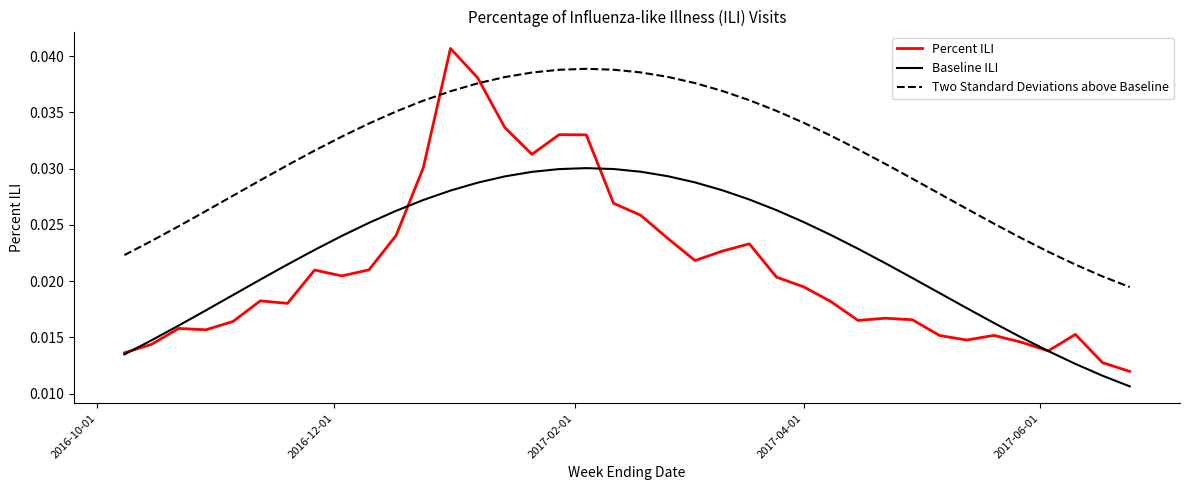

How many Two Standard Deviations above Baseline values are between 0 and 1?

38